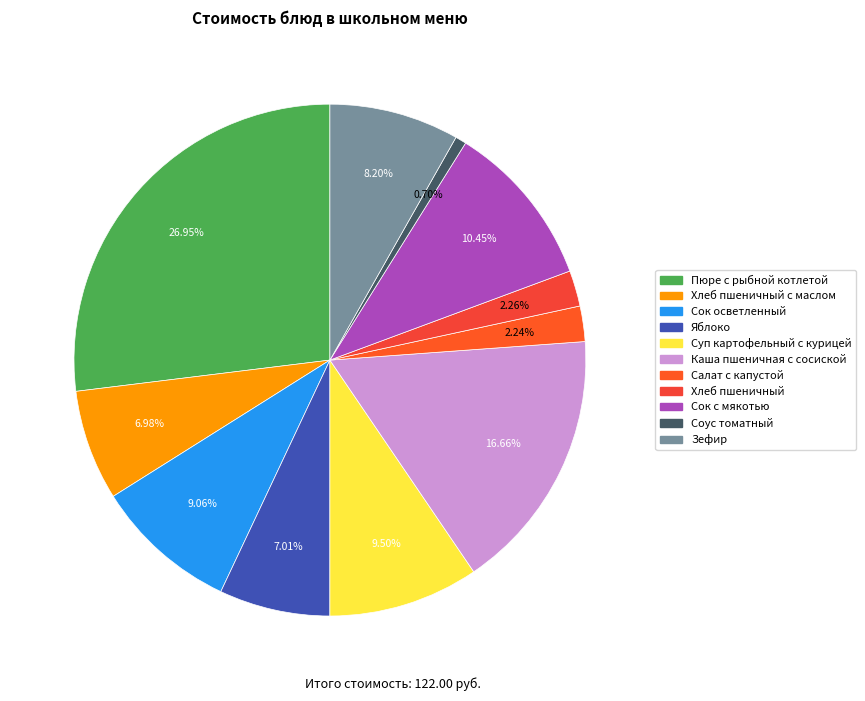

To the nearest percent, what is the average slice percentage?

9%